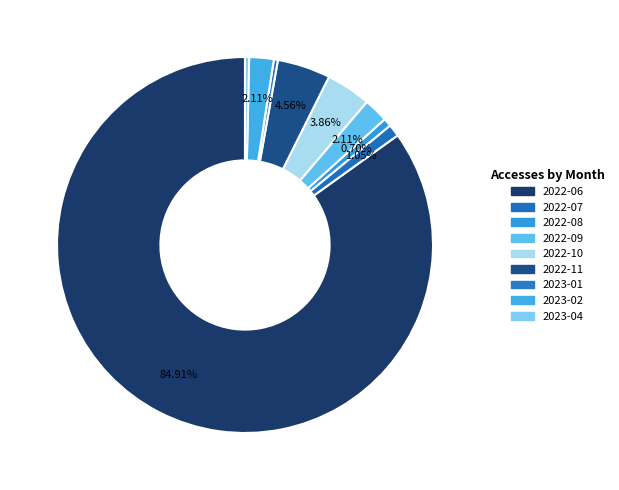

Do 2023-04 and 2022-09 together represent more than half of the pie?

No